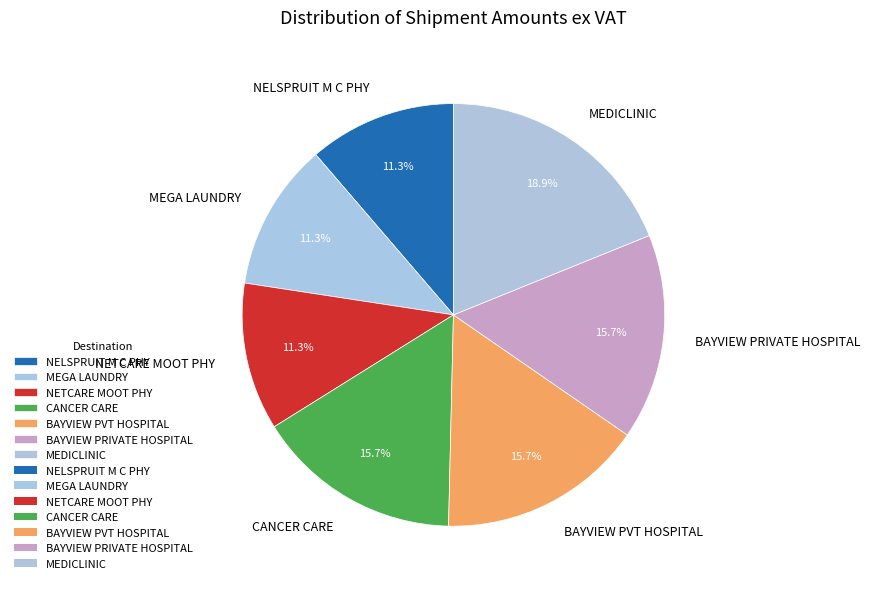

Which has a higher value, MEDICLINIC or MEGA LAUNDRY?

MEDICLINIC